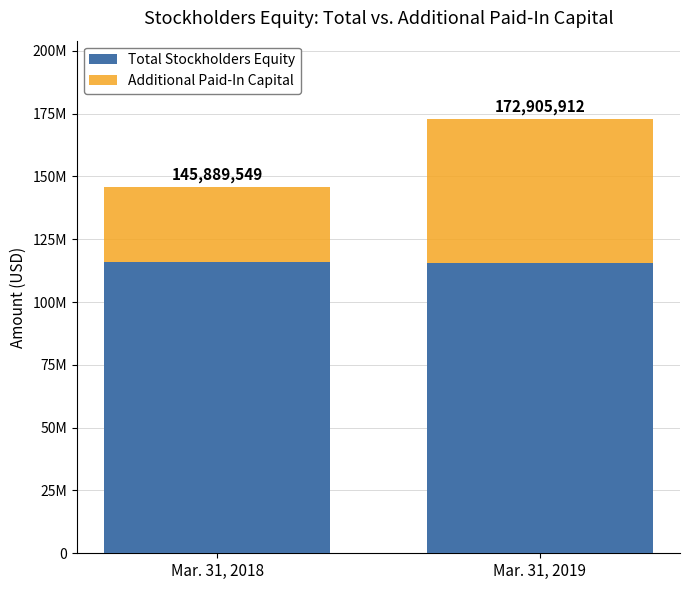

What is the sum of all Total Stockholders Equity values?

231733654